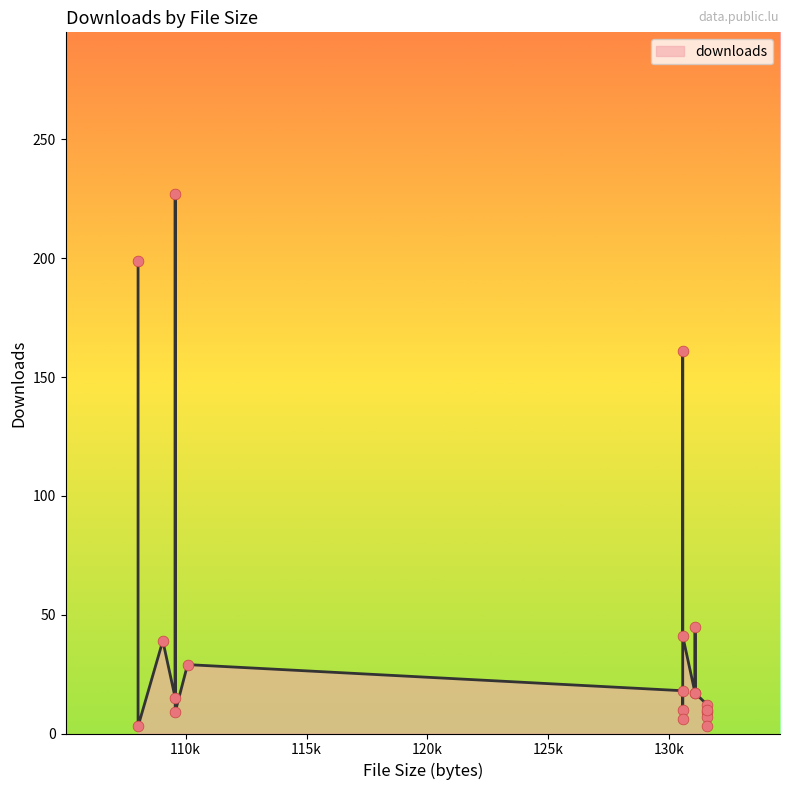

What is the change in value from 131072 to 130560?

-35